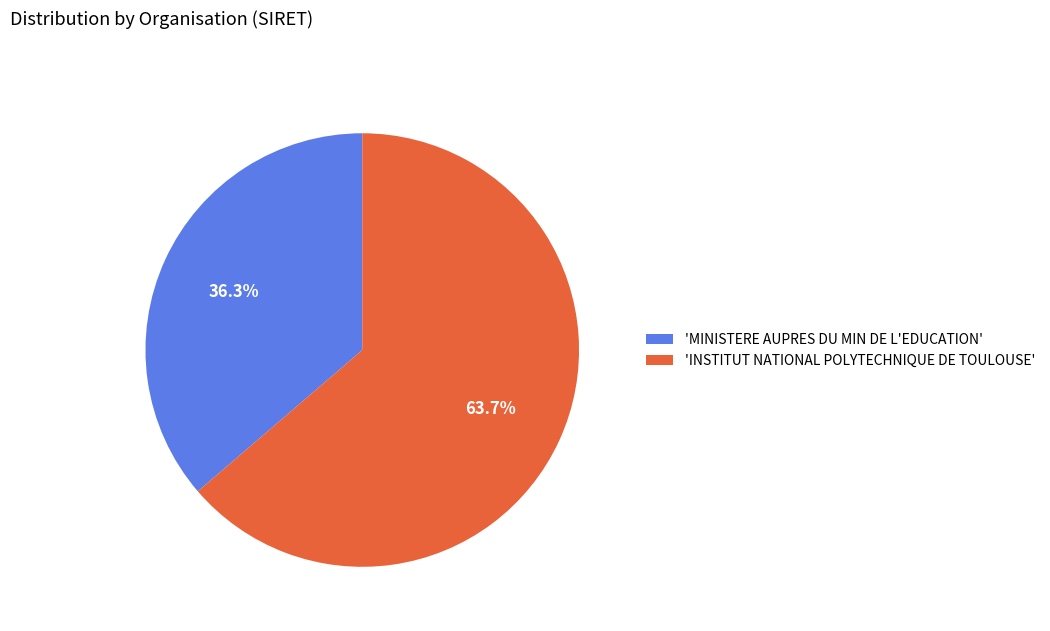

Which slice represents more than half of the pie?

'INSTITUT NATIONAL POLYTECHNIQUE DE TOULOUSE'